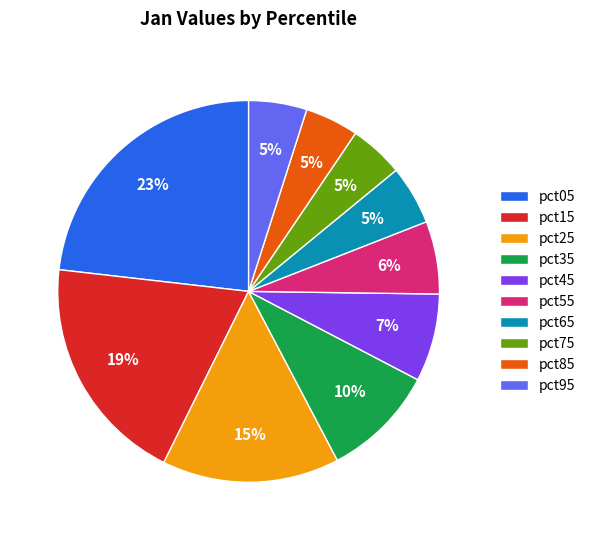

To the nearest percent, what portion does pct15 represent?

19%